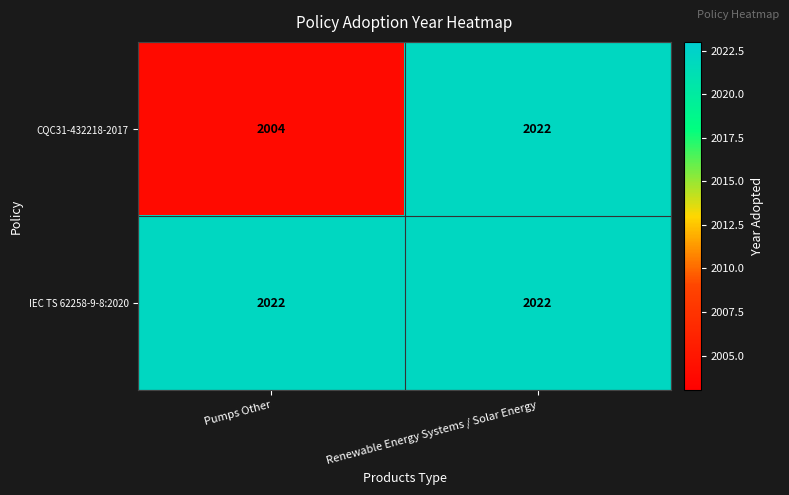

The value of IEC TS 62258-9-8:2020 at Pumps Other is 2022. True or false?

True